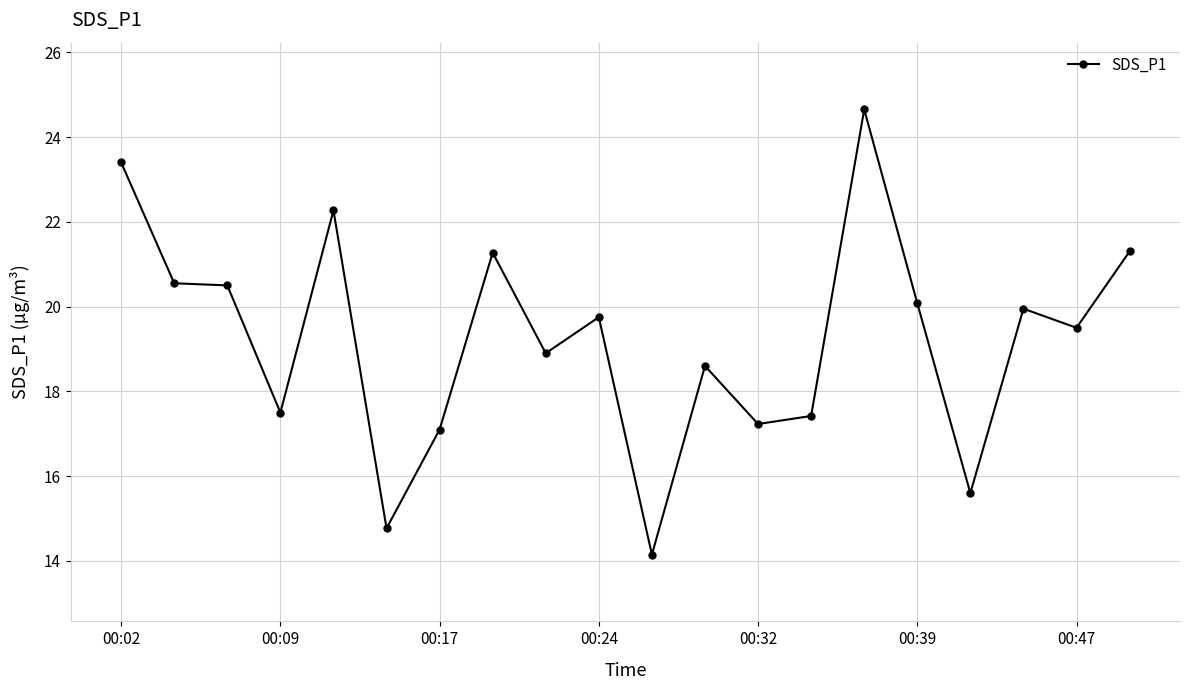

What is the minimum value shown in the chart?

14.2